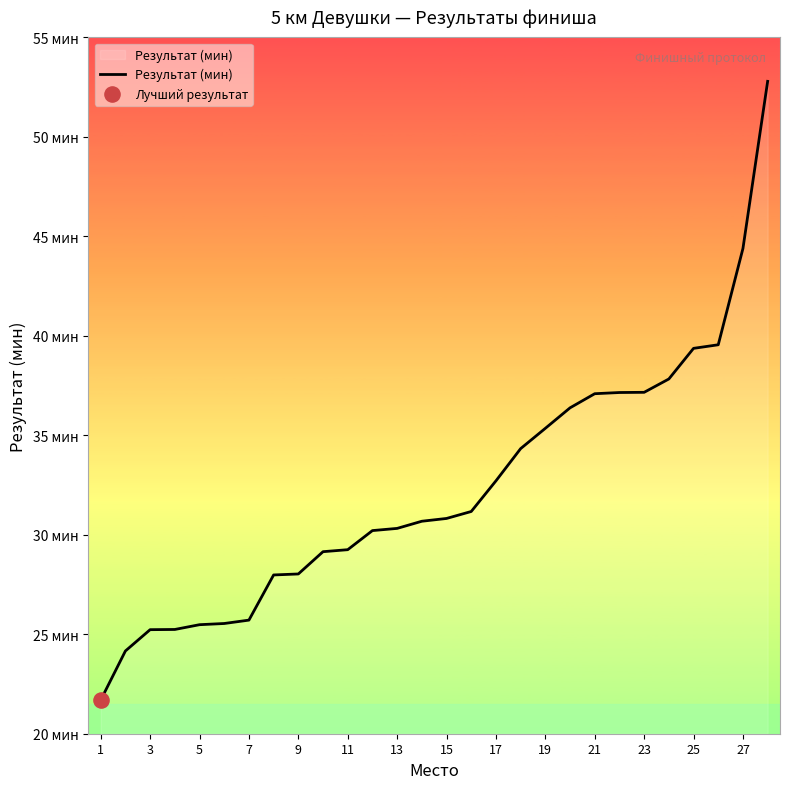

Is this an area chart (filled region under the line)?

Yes